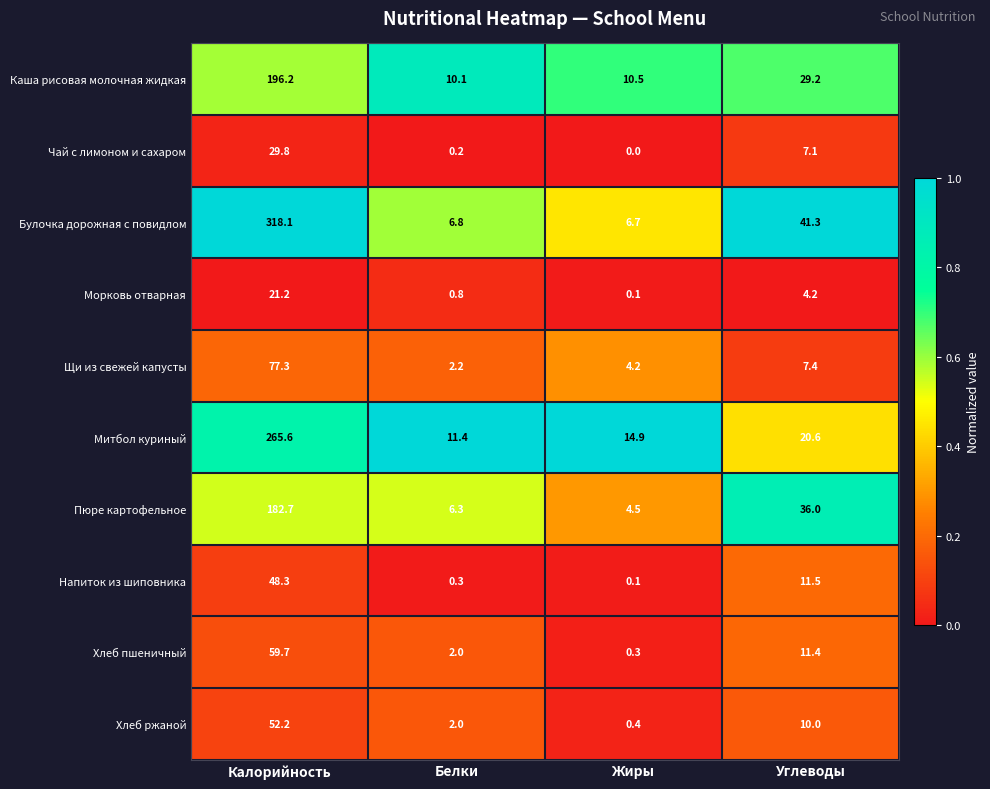

How many data points does each series have?

4